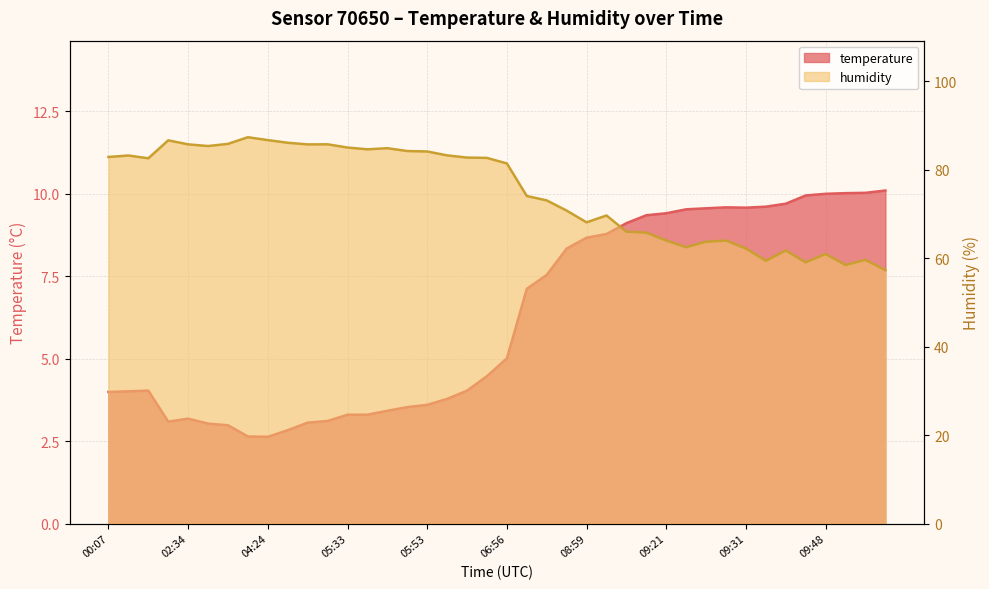

Read the humidity value at 05:45.

84.2